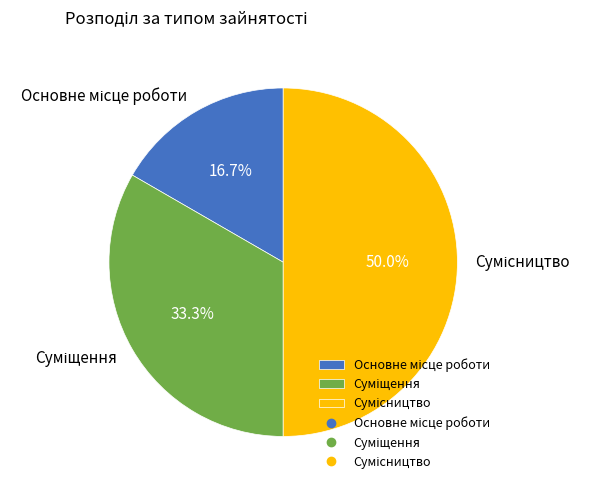

Do Сумісництво and Суміщення together represent more than half of the pie?

Yes